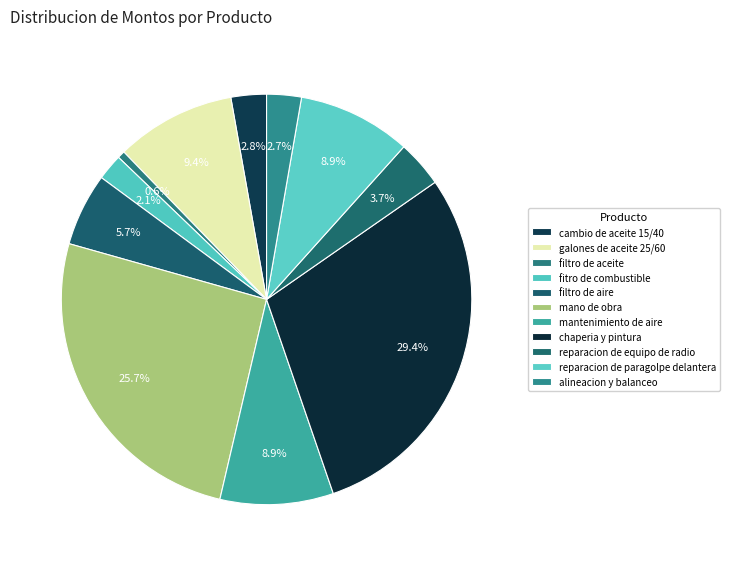

Count the number of slices in the pie.

11